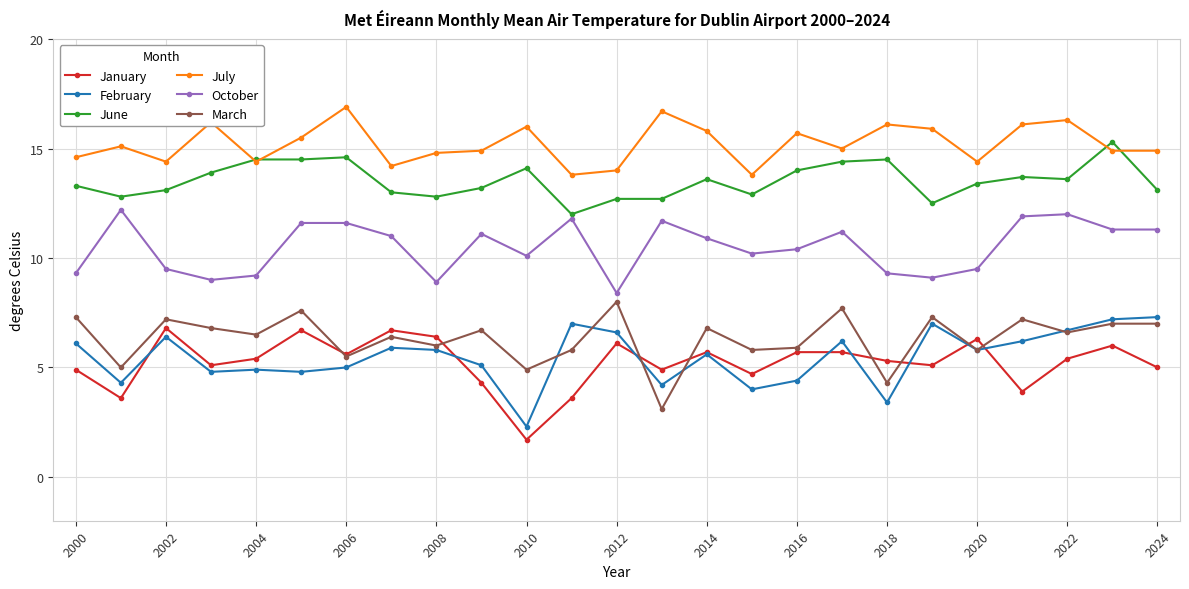

Which series has the largest total across all categories?

July